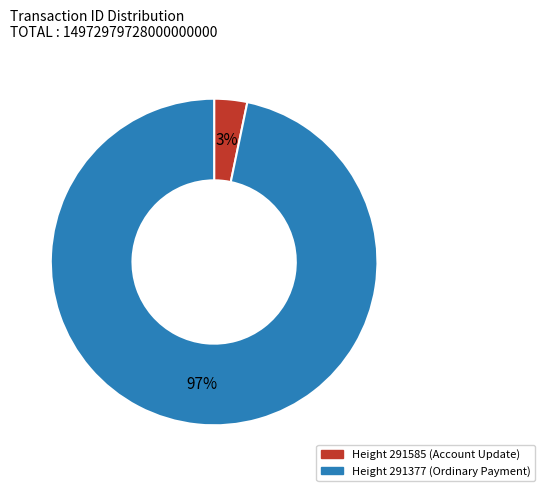

Between Height 291585 (Account Update) and Height 291377 (Ordinary Payment), which is larger?

Height 291377 (Ordinary Payment)